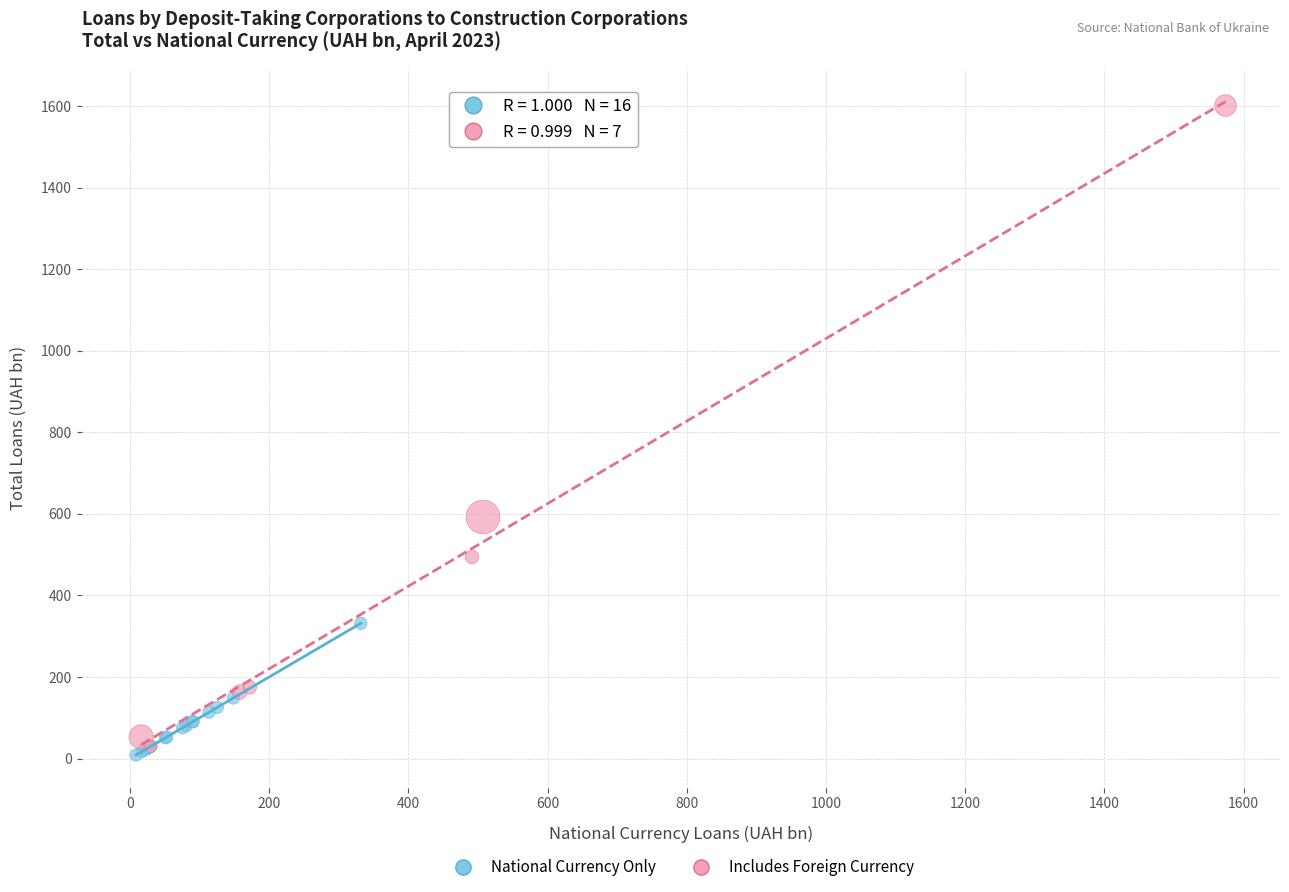

Which series reaches the maximum Y coordinate?

Includes Foreign Currency